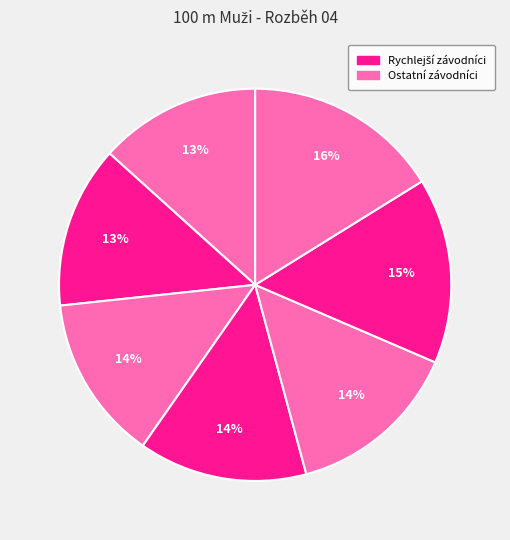

How many slices are in this pie chart?

7